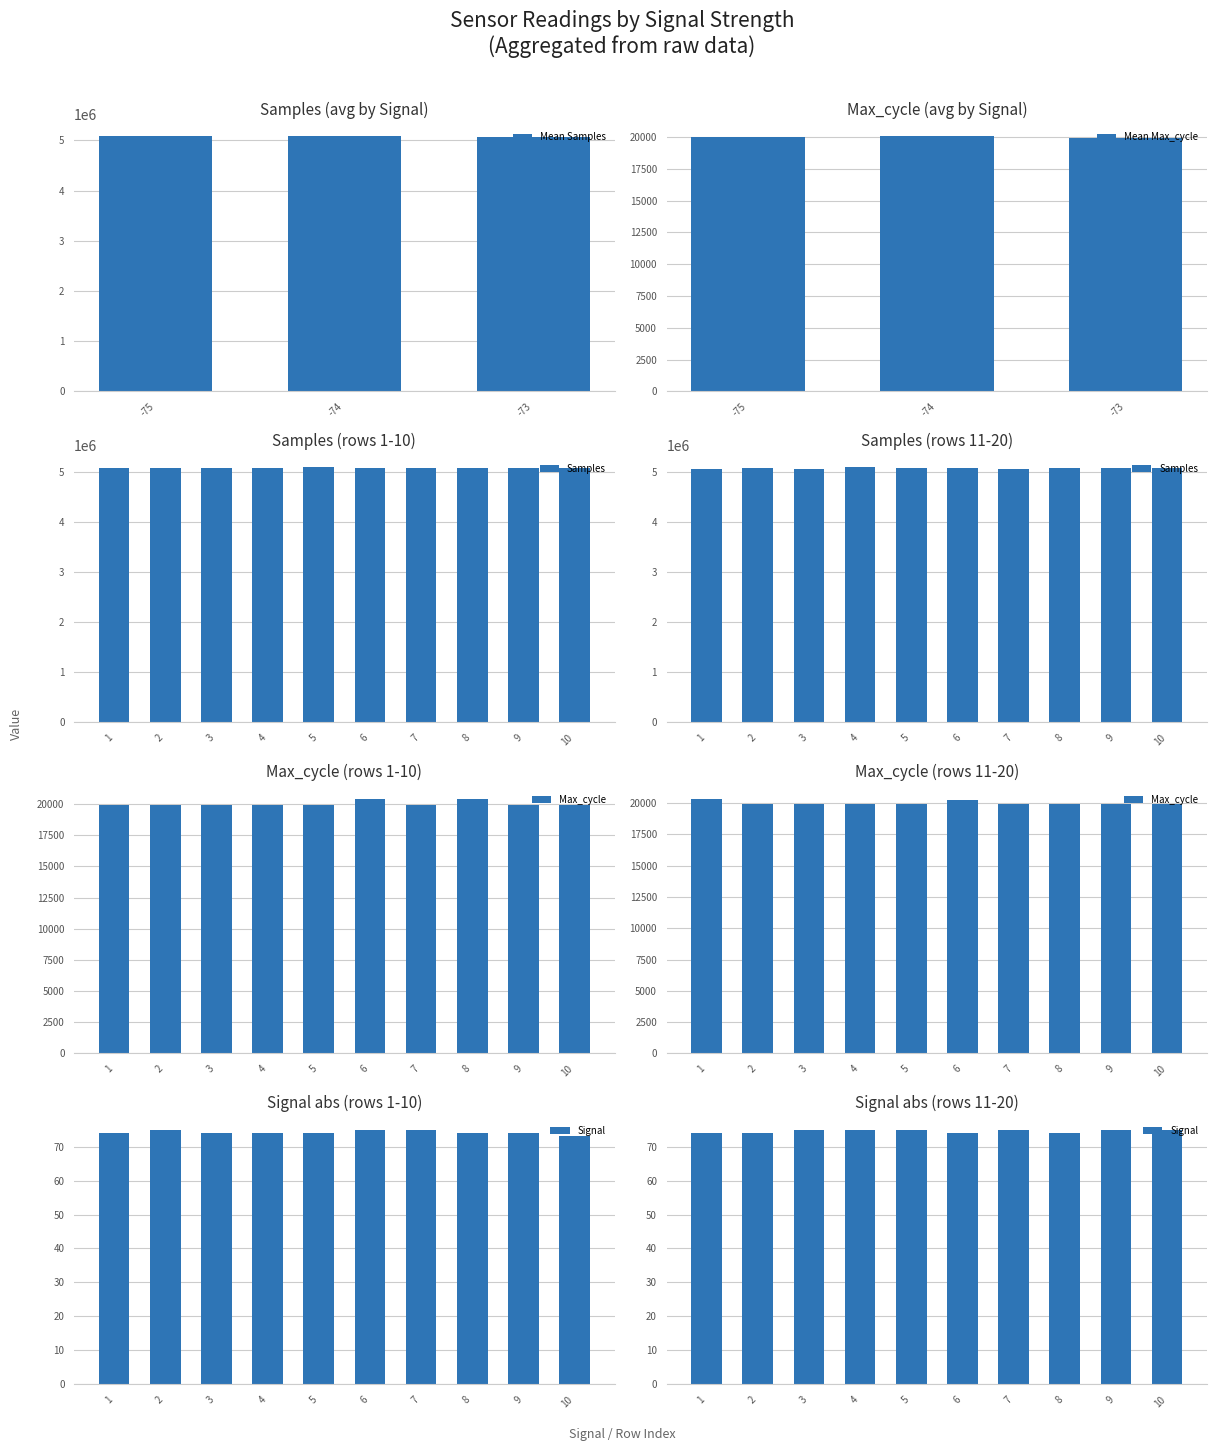

The Samples series shows 5062561 at 12. True or false?

True